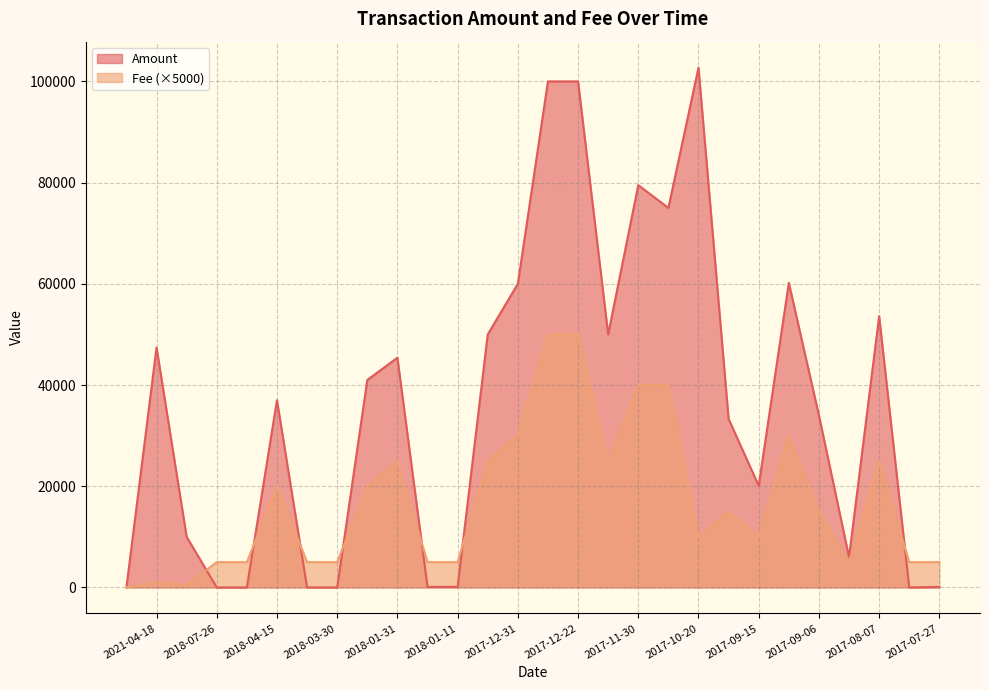

Rank the series by their maximum value, from highest to lowest.

Amount, Fee